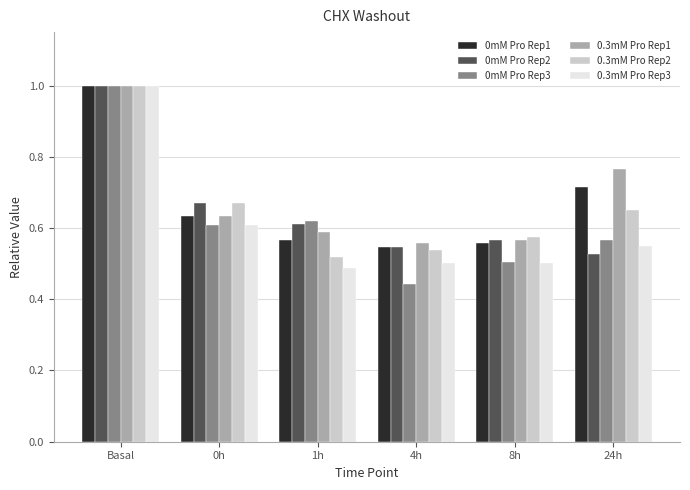

List the labels in order of 0mM Pro Rep2 value, smallest first.

24h, 4h, 8h, 1h, 0h, Basal